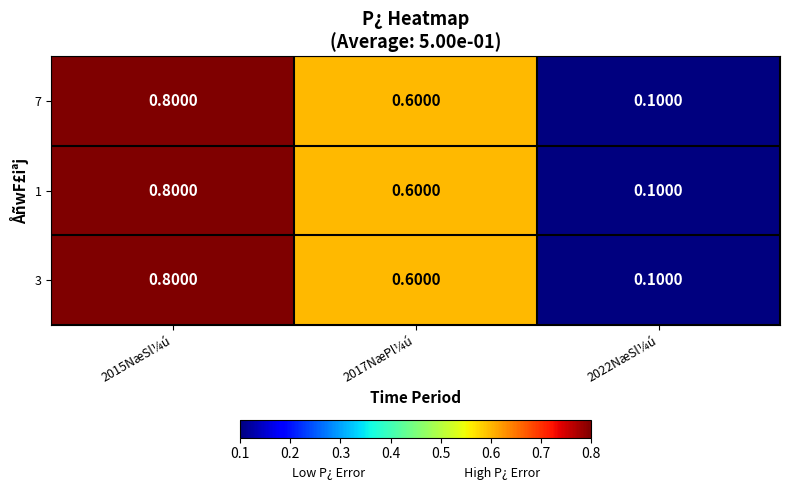

What is the minimum value shown in the chart?

0.1